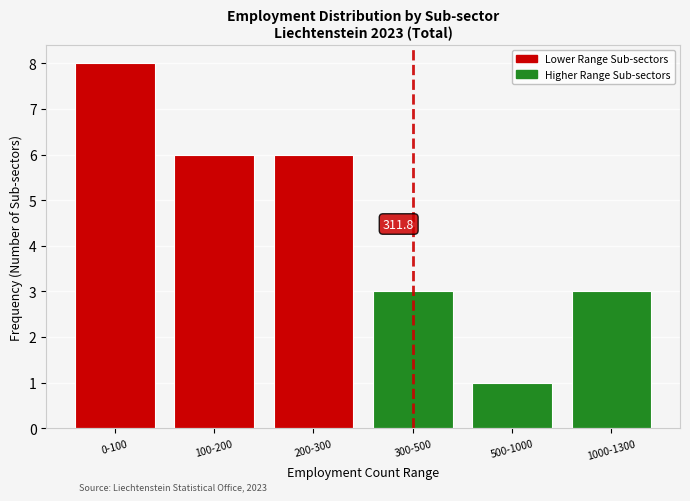

Reading right to left, transcribe all the data shown in this chart.

3	1	3	6	6	8